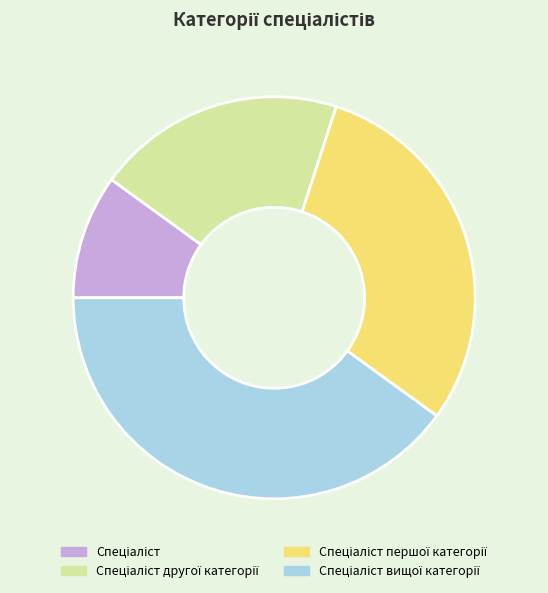

Does any single category account for the majority?

No